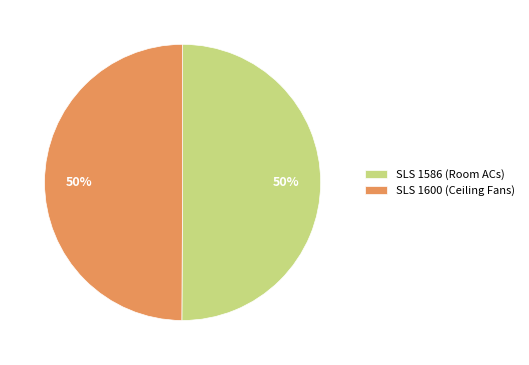

To the nearest percent, what is the average slice percentage?

50%